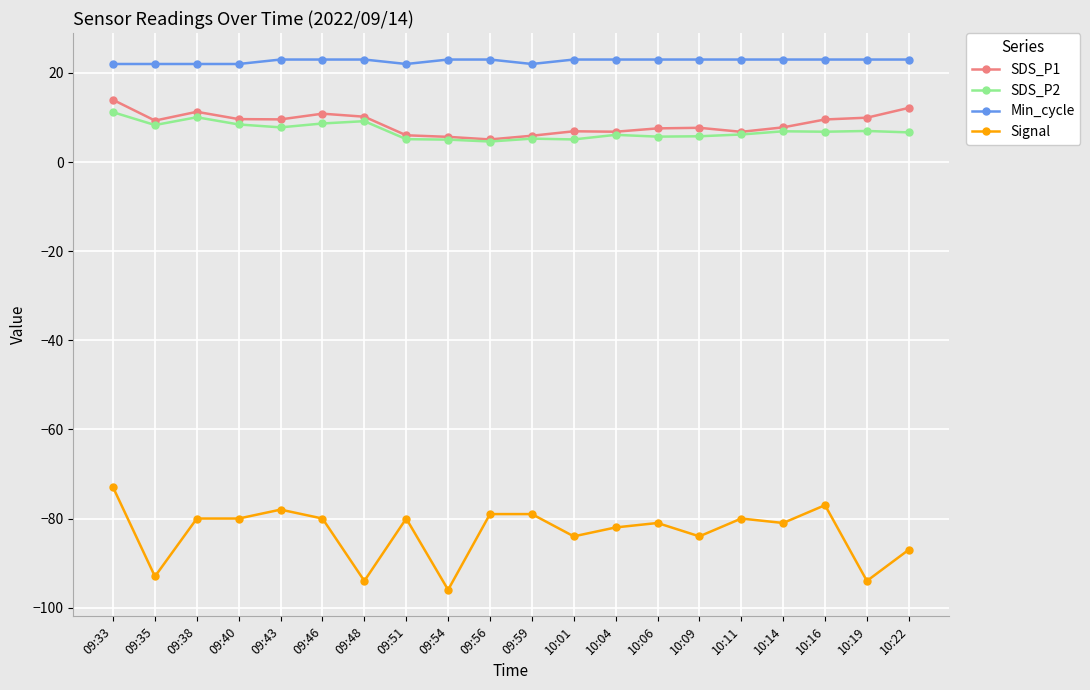

What is the spread (max minus min) of values at 09:46?

103.0